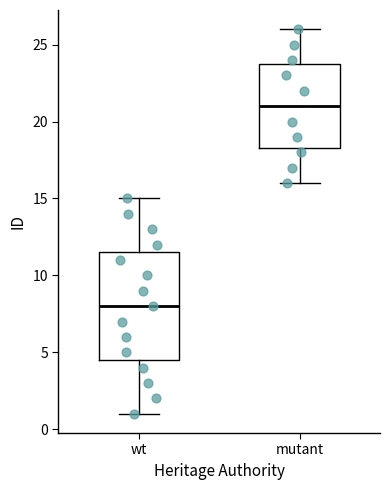

Comparing the boxes themselves (not the whiskers), which one is the tallest?

wt